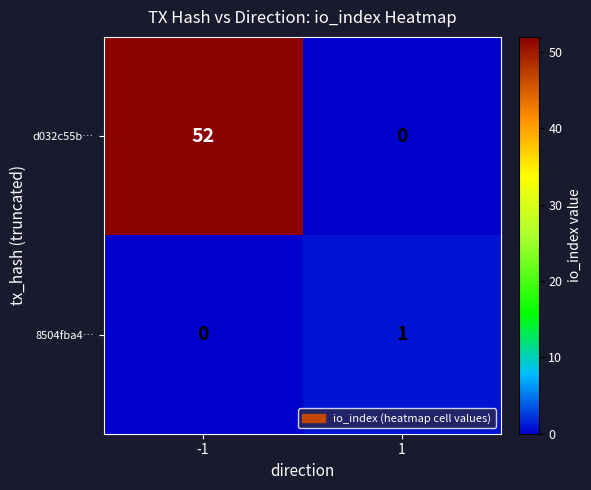

Reading right to left, transcribe all the data shown in this chart.

d032c55b…: 1=0	-1=52
8504fba4…: 1=1	-1=0